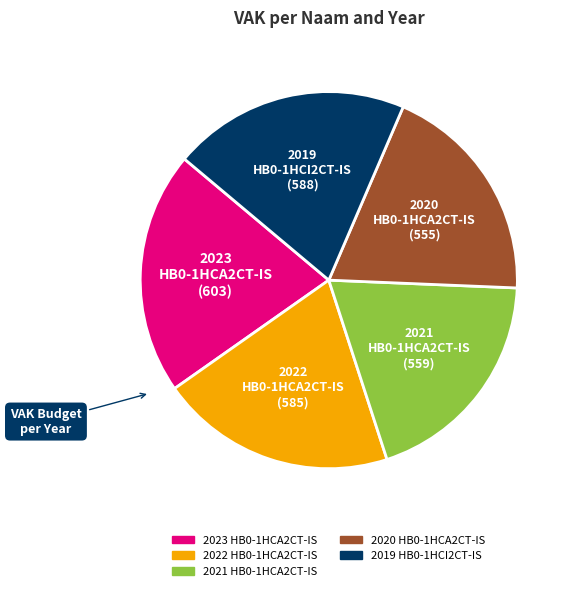

Is the sum of 2021 HB0-1HCA2CT-IS and 2022 HB0-1HCA2CT-IS greater than half?

No